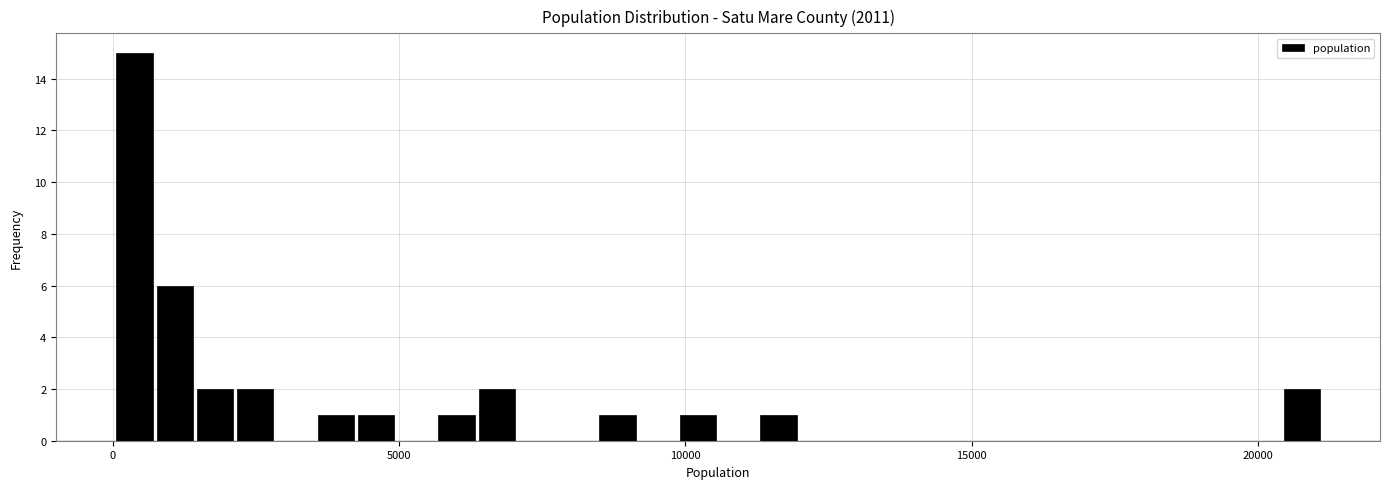

Around what value on the x-axis is the tallest bar? Give the approximate position of its centre, as read against the axis.

500